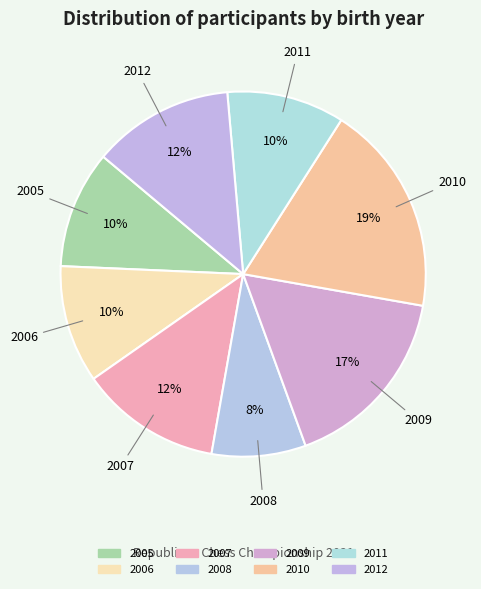

Combined, do 2008 and 2006 account for over 50%?

No